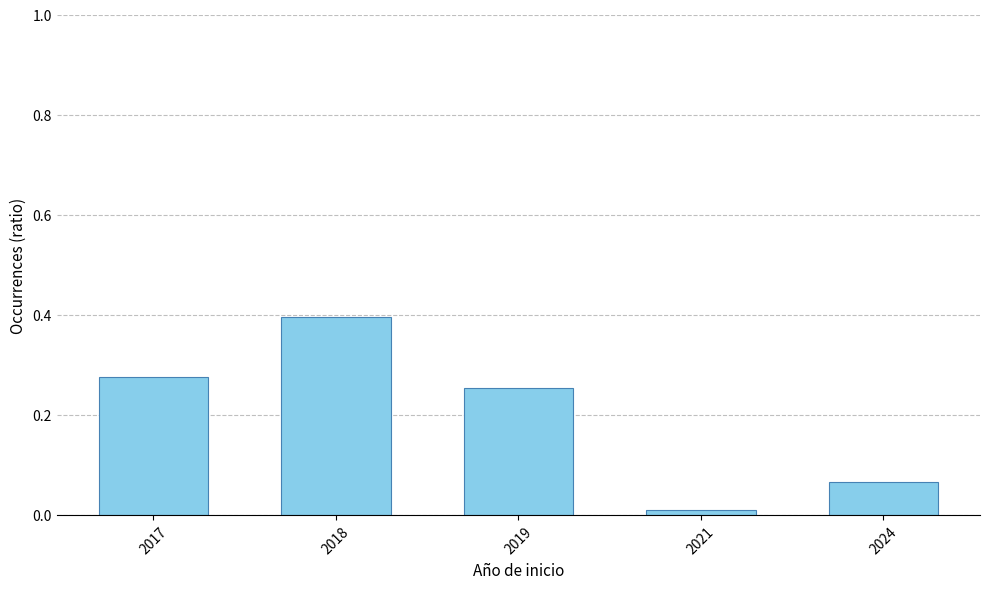

What is the maximum value shown in the chart?

0.4